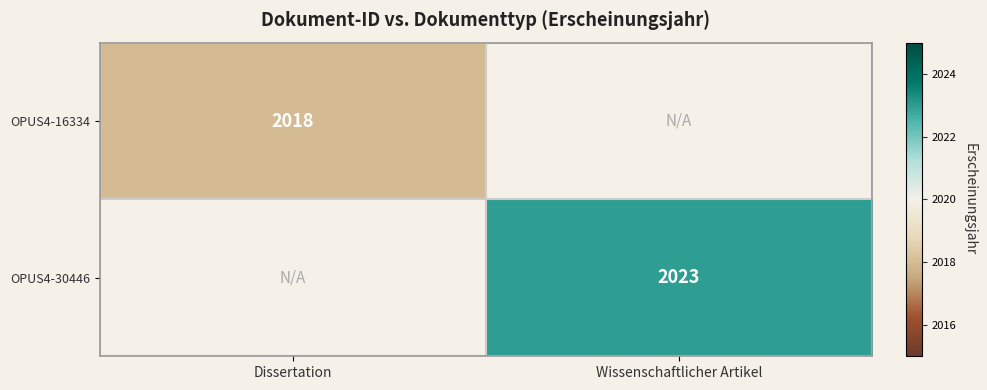

At which category does the chart reach its peak across all series?

Wissenschaftlicher Artikel